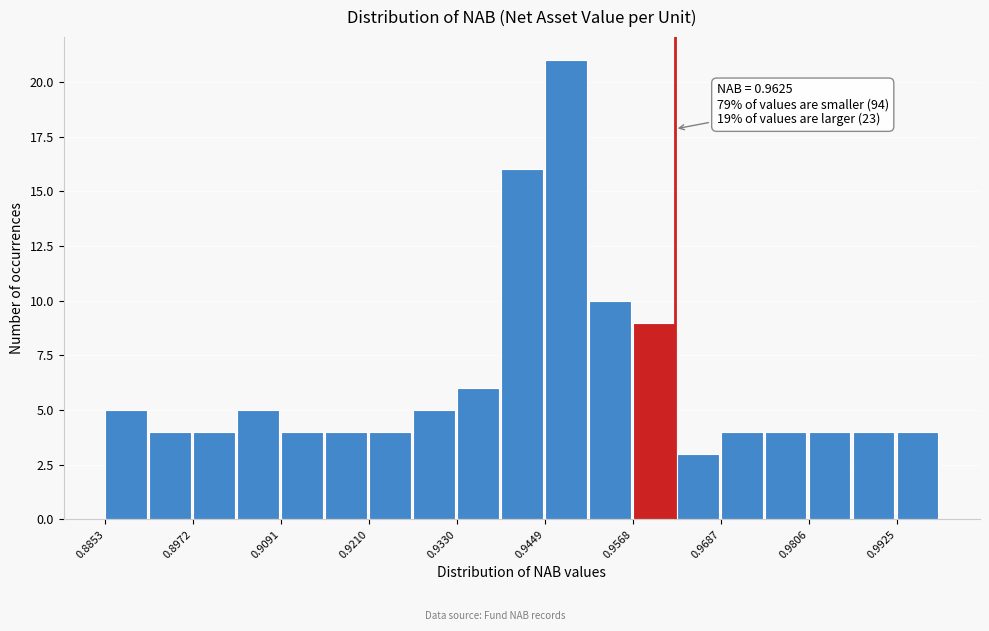

Read against the x-axis, roughly where is the centre of the tallest bar?

0.948